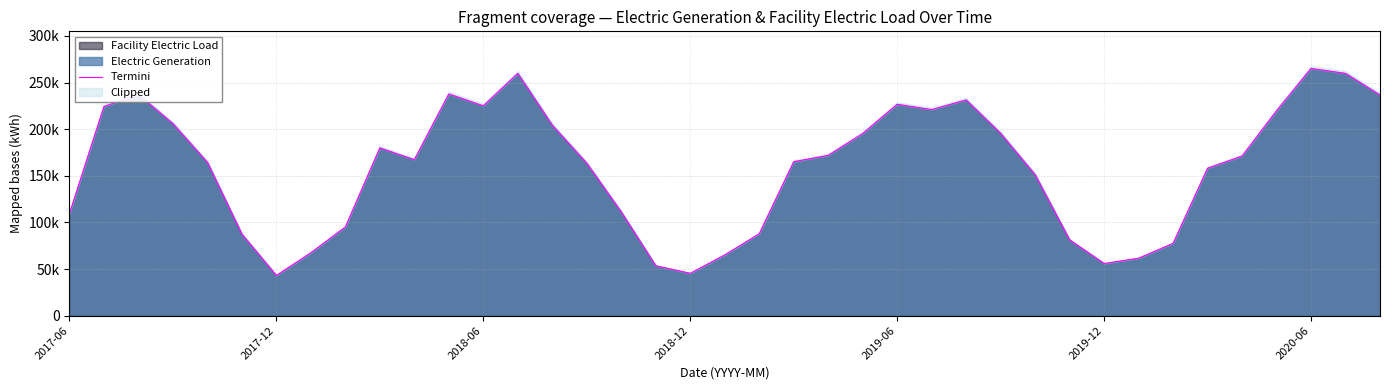

What position from the right is 10?

29